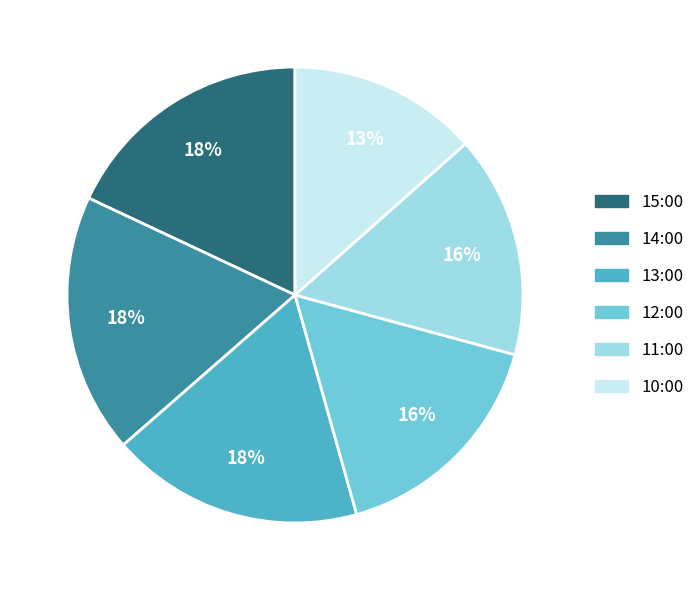

Which category has the smallest portion of the pie?

10:00